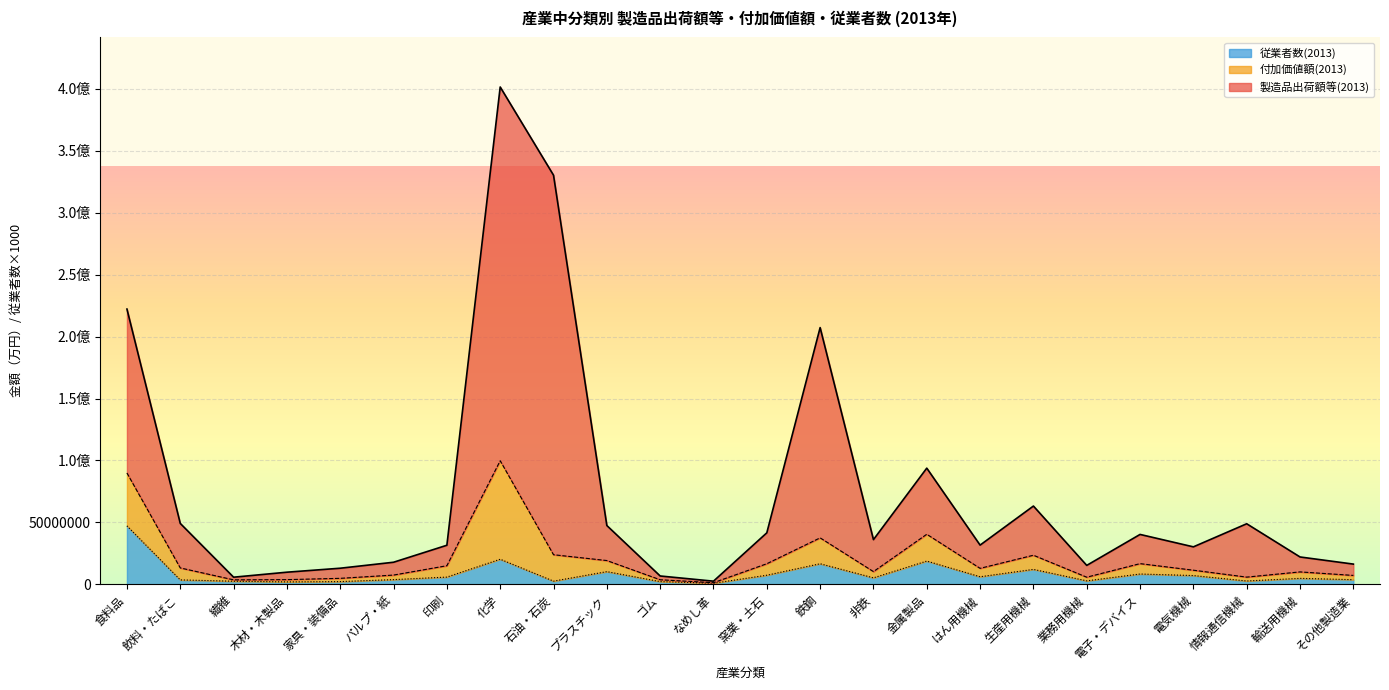

Between 電気機械 and 家具・装備品, which is larger?

電気機械